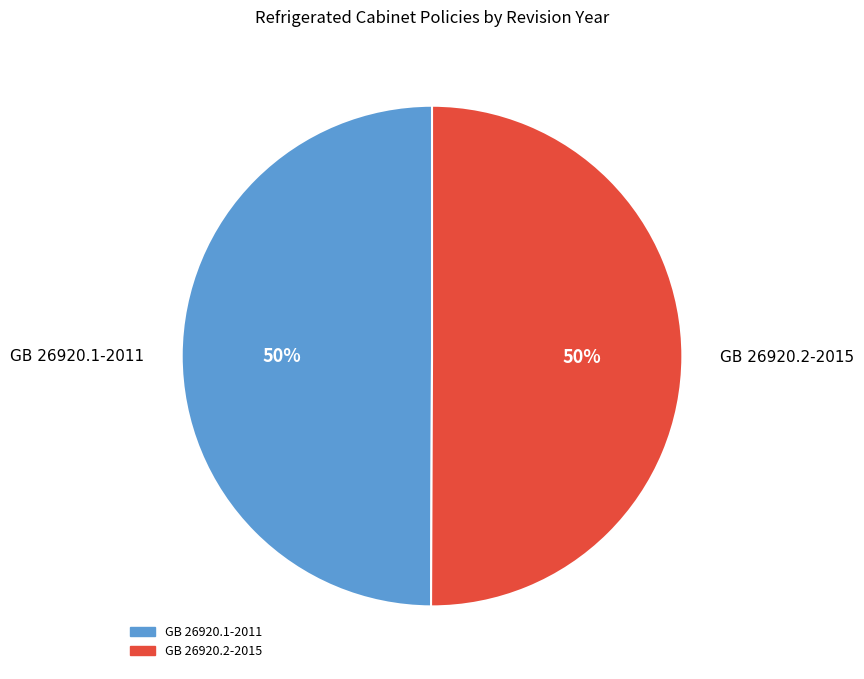

What percentage is the GB 26920.1-2011 slice, to the nearest percent?

50%